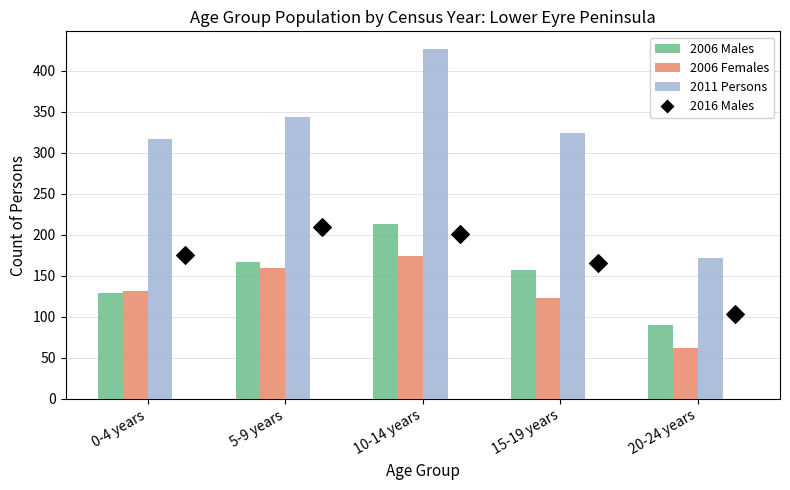

At how many categories does at least one series exceed 339?

2